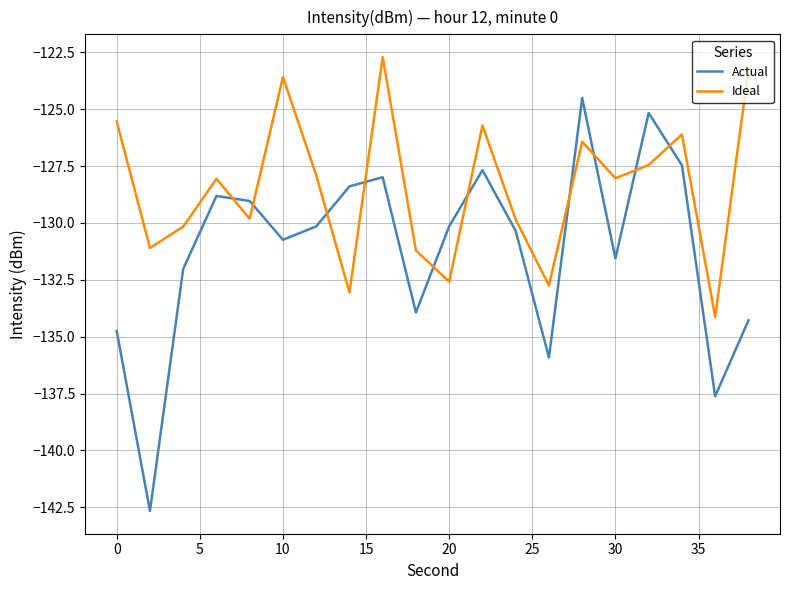

Which series has the largest range (max minus min)?

Actual